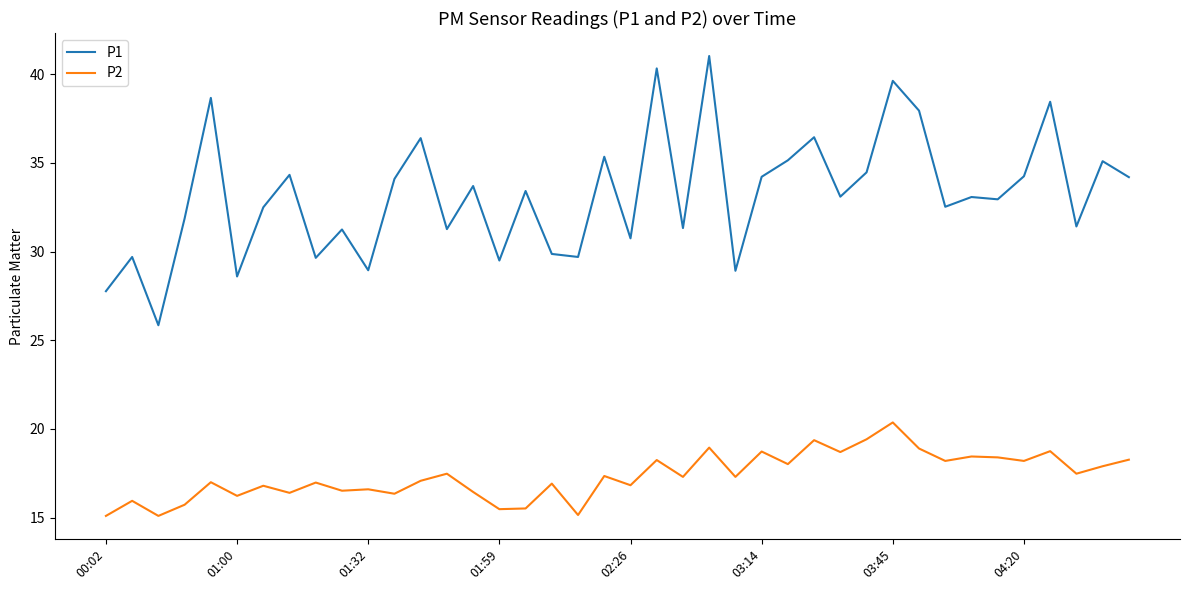

Which series has the largest total across all categories?

P1